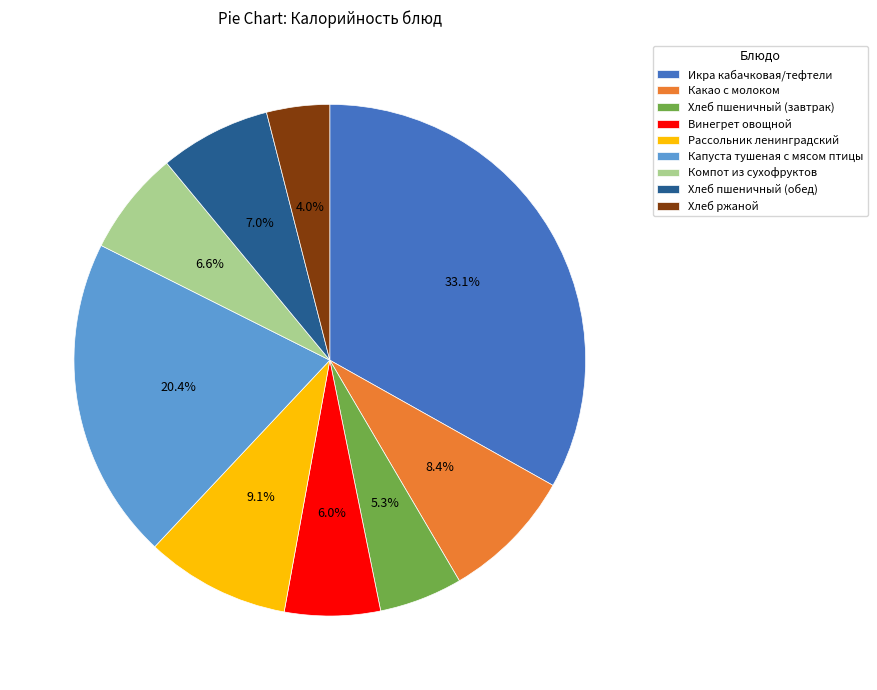

What portion of the pie excludes Икра кабачковая/тефтели?

66.9%